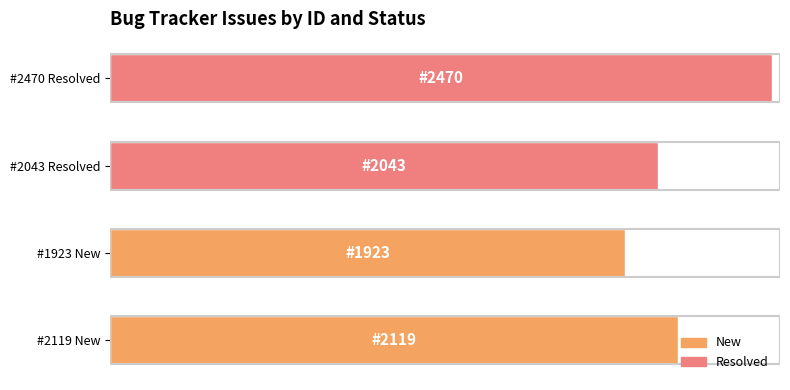

Are the bars horizontal?

Yes